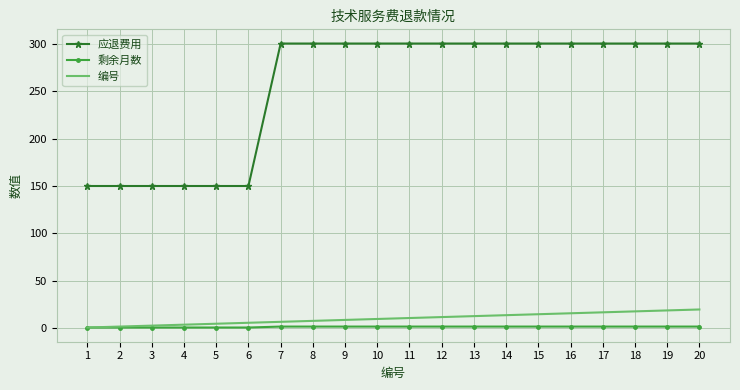

True or false: 应退费用 and 剩余月数 intersect in this chart.

False